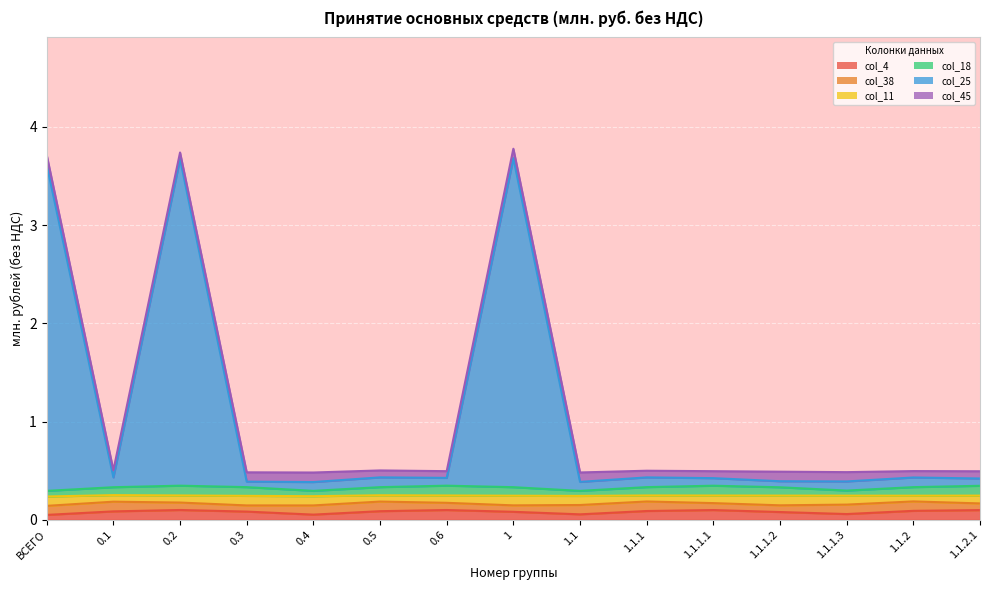

Does the chart display data point markers on the line(s)?

No